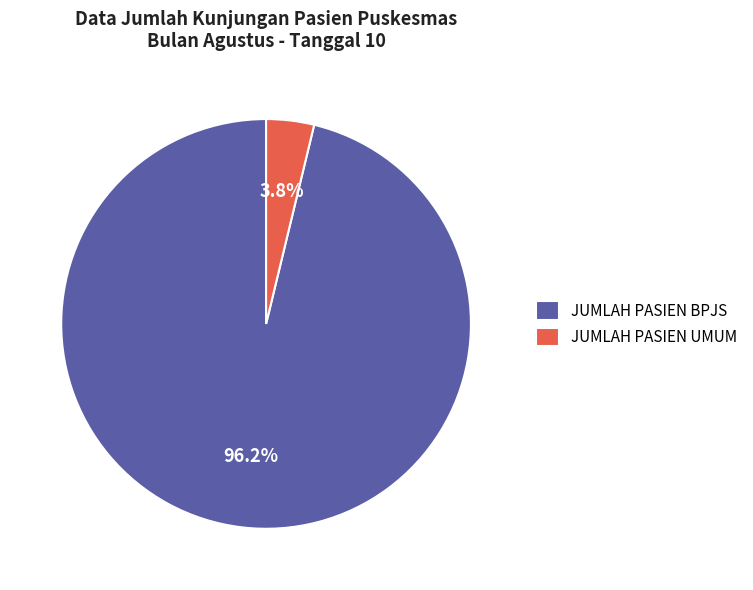

What percentage is NOT represented by JUMLAH PASIEN UMUM?

96.2%